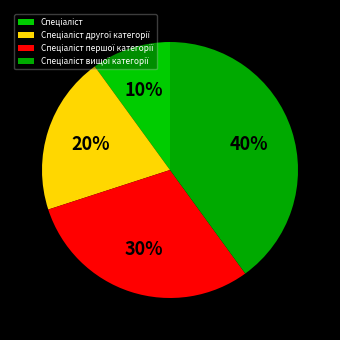

Combined, what portion of the pie is Спеціаліст вищої категорії and Спеціаліст першої категорії?

70.0%